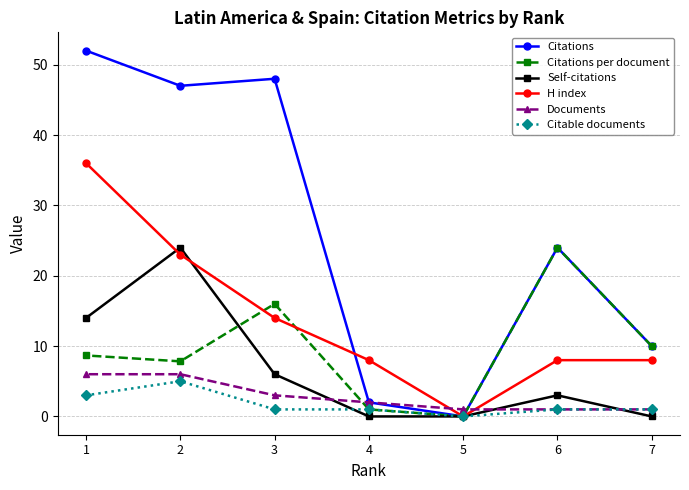

Reading left to right, transcribe all the data shown in this chart.

Citations: 1=52.0	2=47.0	3=48.0	4=2.0	5=0.0	6=24.0	7=10.0
Citations per document: 1=8.7	2=7.8	3=16.0	4=1.0	5=0.0	6=24.0	7=10.0
Self-citations: 1=14.0	2=24.0	3=6.0	4=0.0	5=0.0	6=3.0	7=0.0
H index: 1=36.0	2=23.0	3=14.0	4=8.0	5=0.0	6=8.0	7=8.0
Documents: 1=6.0	2=6.0	3=3.0	4=2.0	5=1.0	6=1.0	7=1.0
Citable documents: 1=3.0	2=5.0	3=1.0	4=1.0	5=0.0	6=1.0	7=1.0